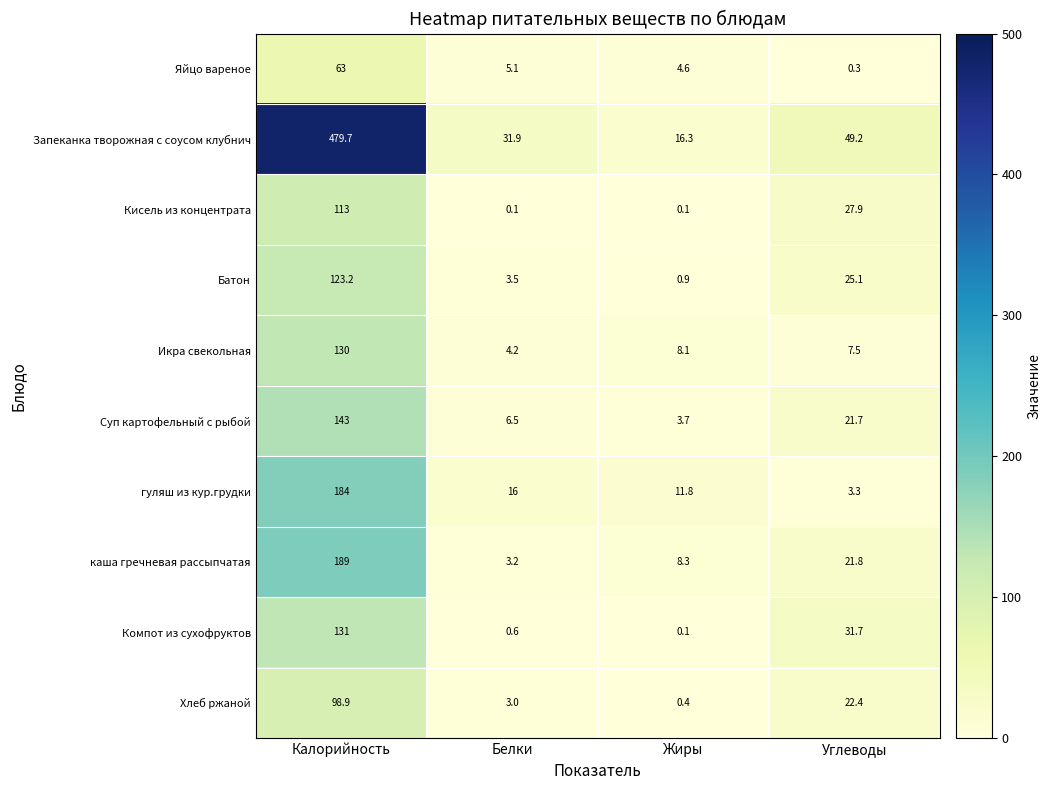

How many values in the Икра свекольная series are below 8?

2